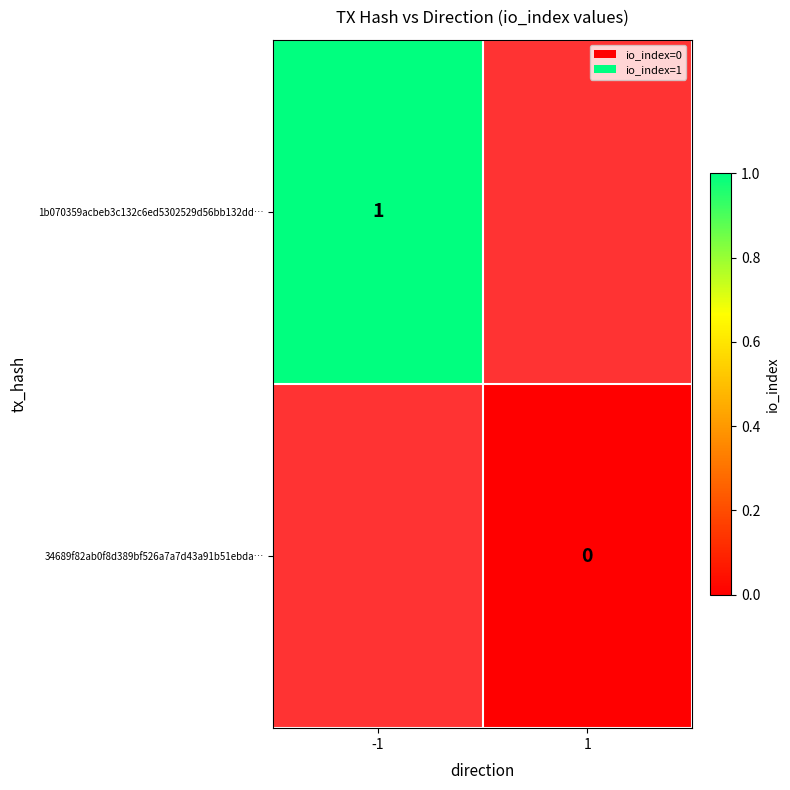

How many values in 1b070359acbeb3c132c6ed5302529d56bb132dd… are above zero?

1